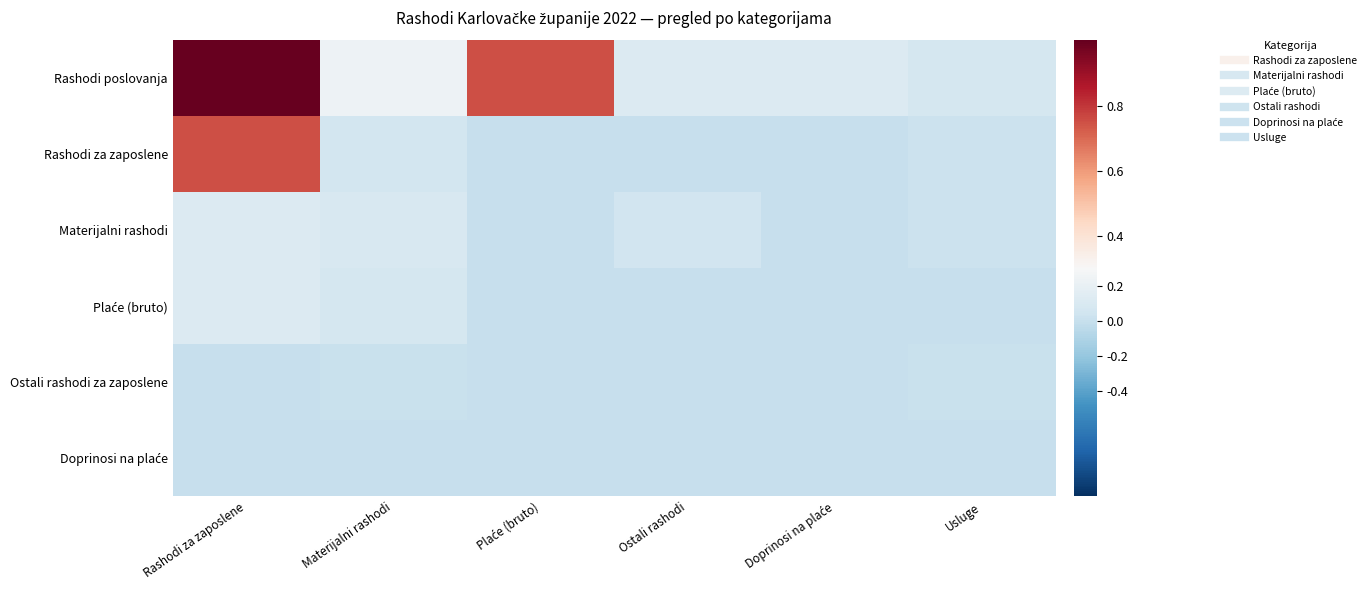

At which category is the sum across all series the highest?

Rashodi za zaposlene